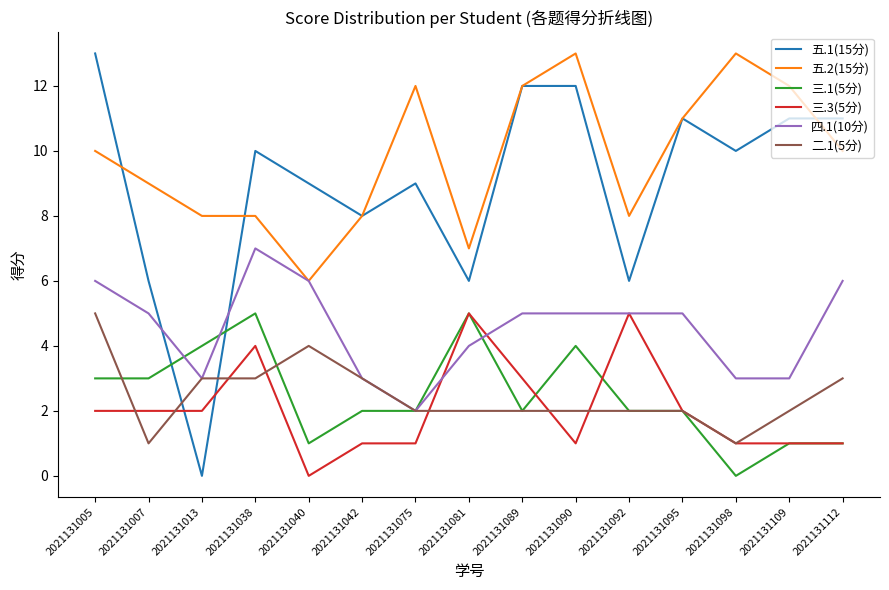

What is the spread (max minus min) of values at 2021131081?

5